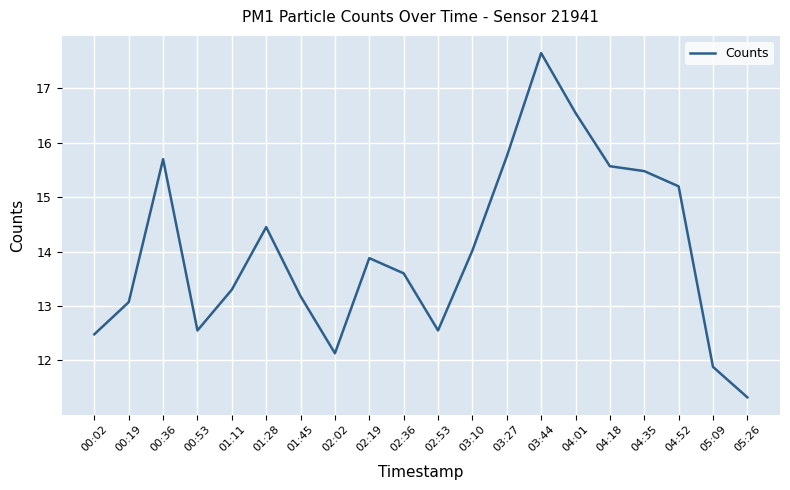

How many distinct data groups are displayed?

1